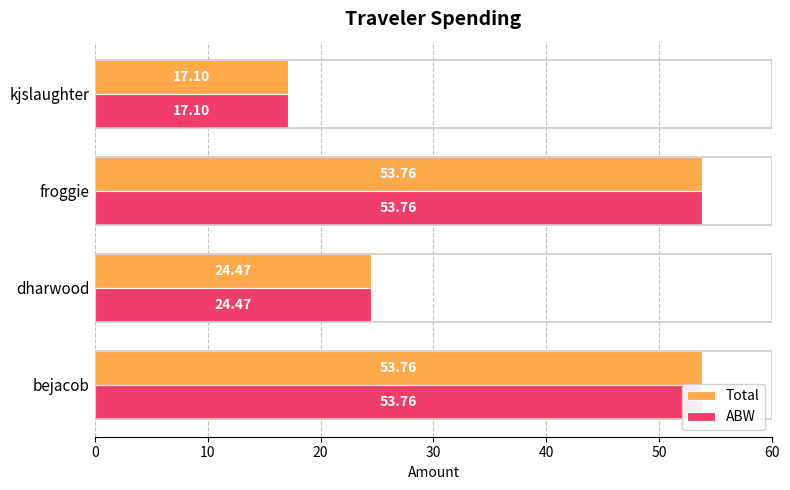

Which series has the largest range (max minus min)?

Total